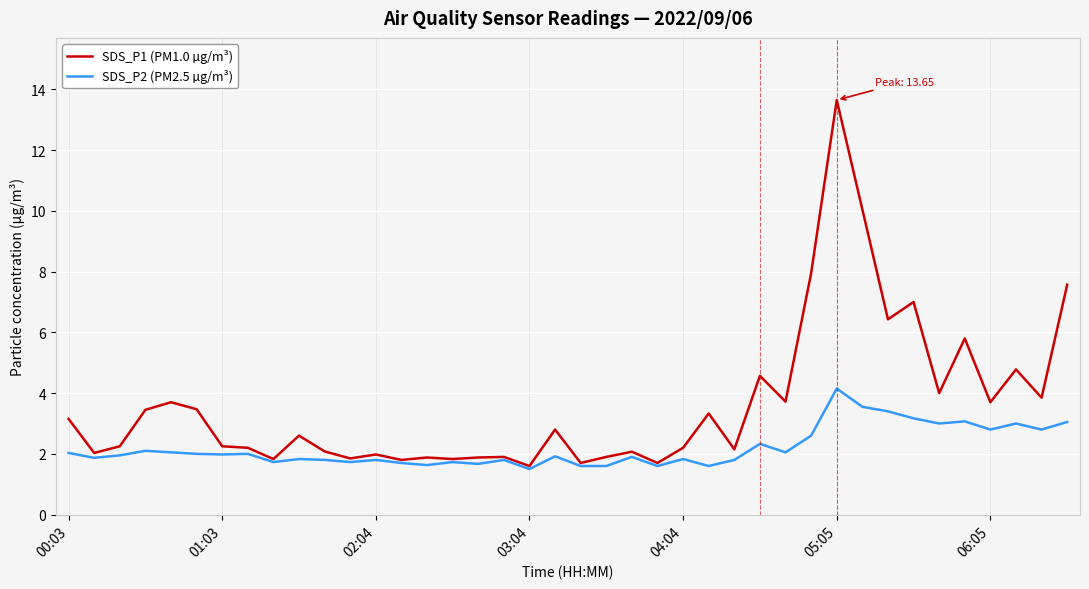

List the series in order of their peak value, lowest first.

SDS_P2 (PM2.5 µg/m³), SDS_P1 (PM1.0 µg/m³)